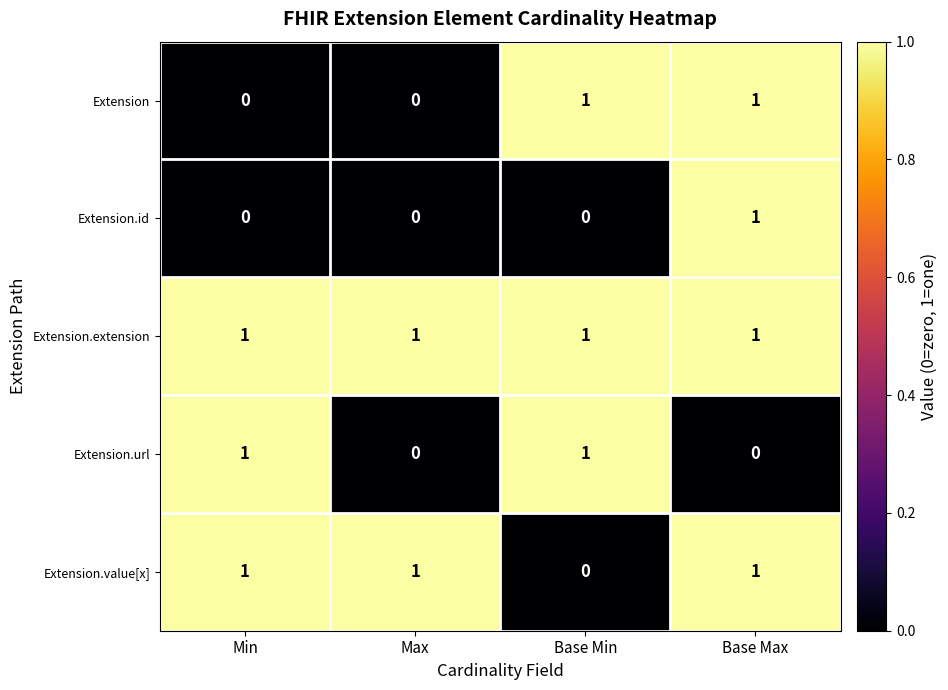

At how many categories does at least one series exceed 0?

4